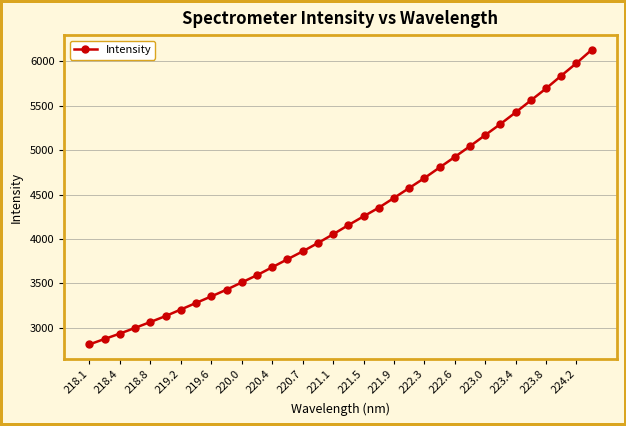

What is the value of the 17th point from the left?

4053.9